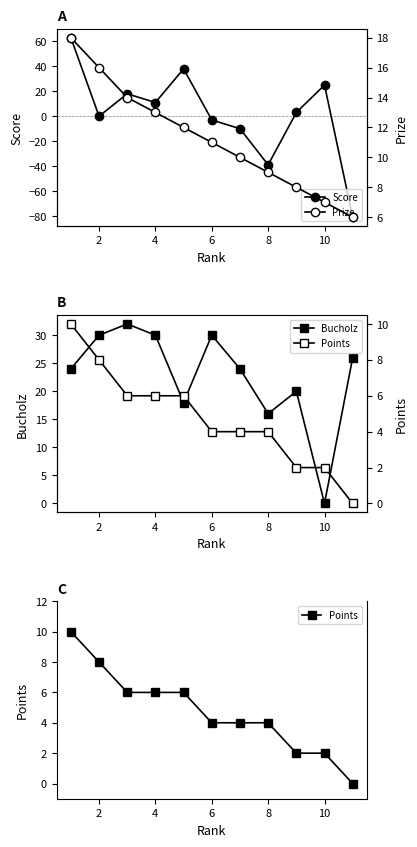

How many data points does each series have?

11